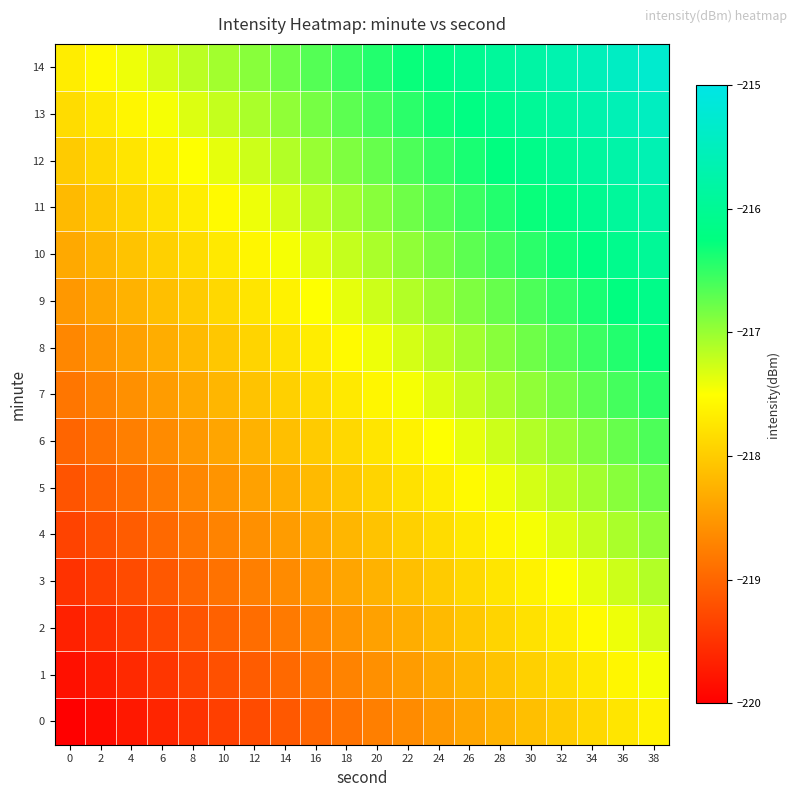

At which category is the sum across all series the highest?

38